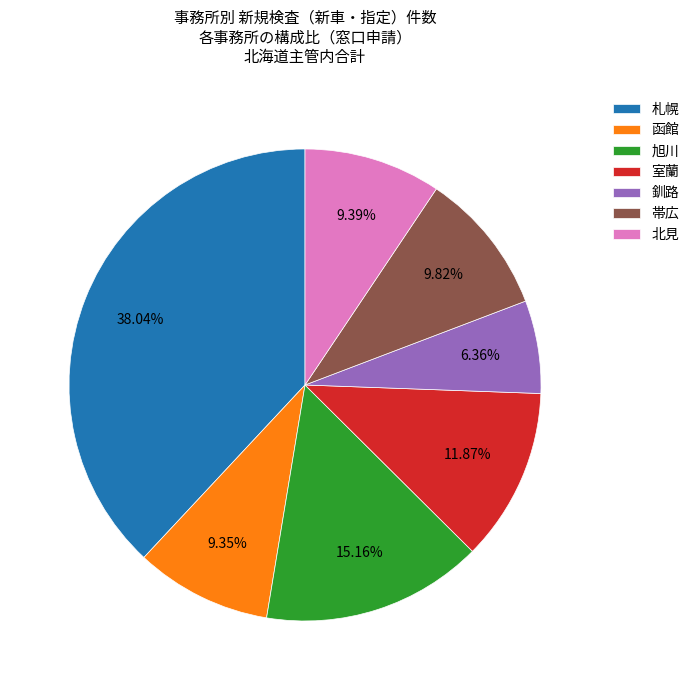

Which category has the biggest portion of the pie?

札幌